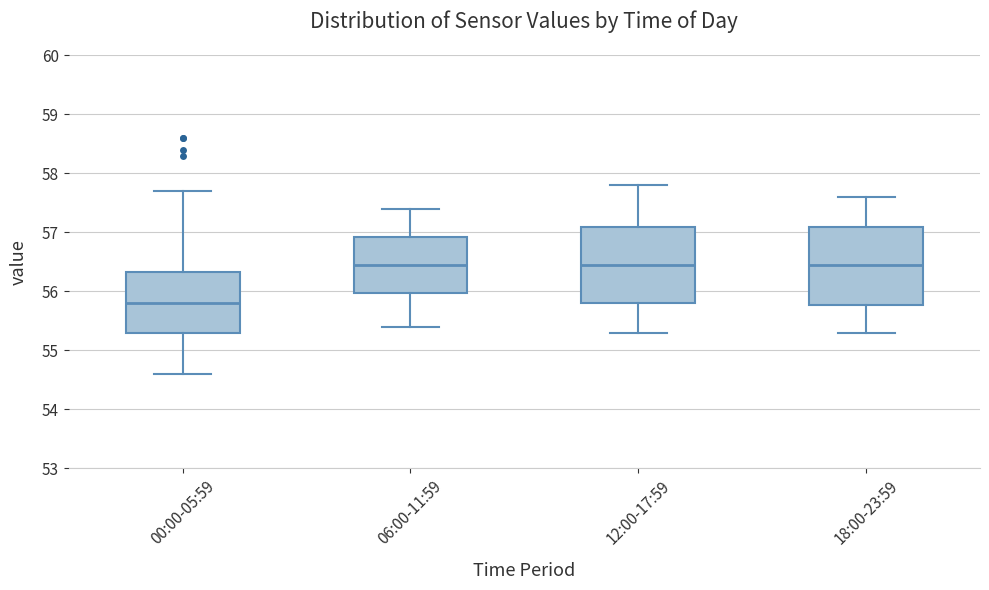

Which box has the lowest median line?

00:00-05:59